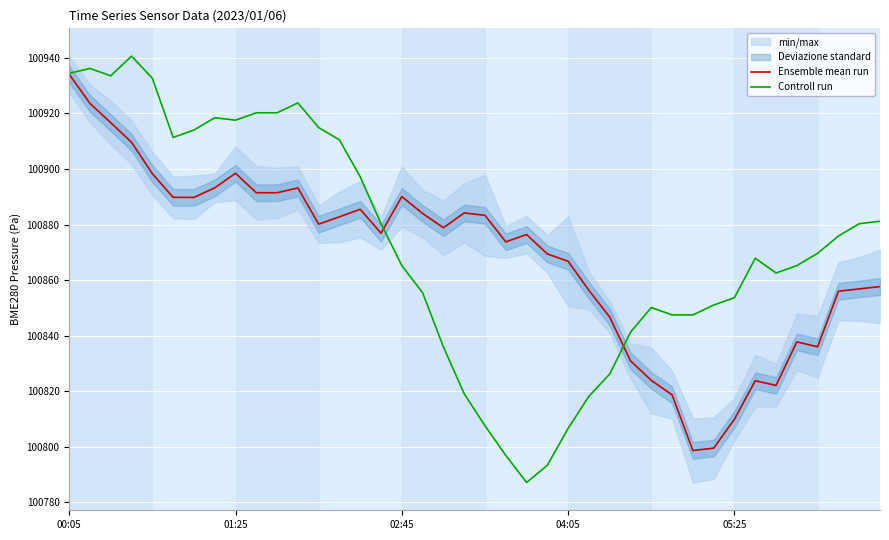

What is the total value across all series at 11?

201816.9